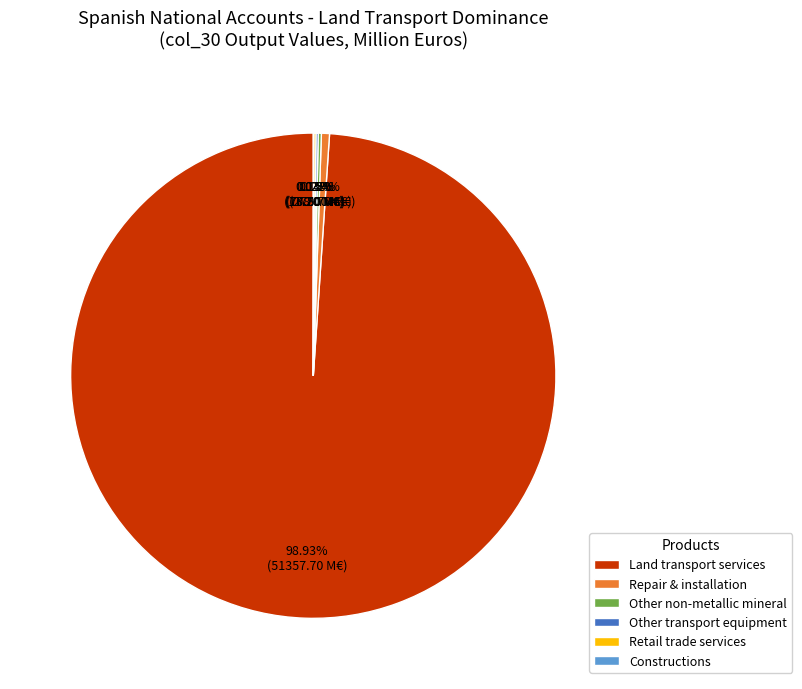

Combined, do Land transport services and Repair & installation account for over 50%?

Yes